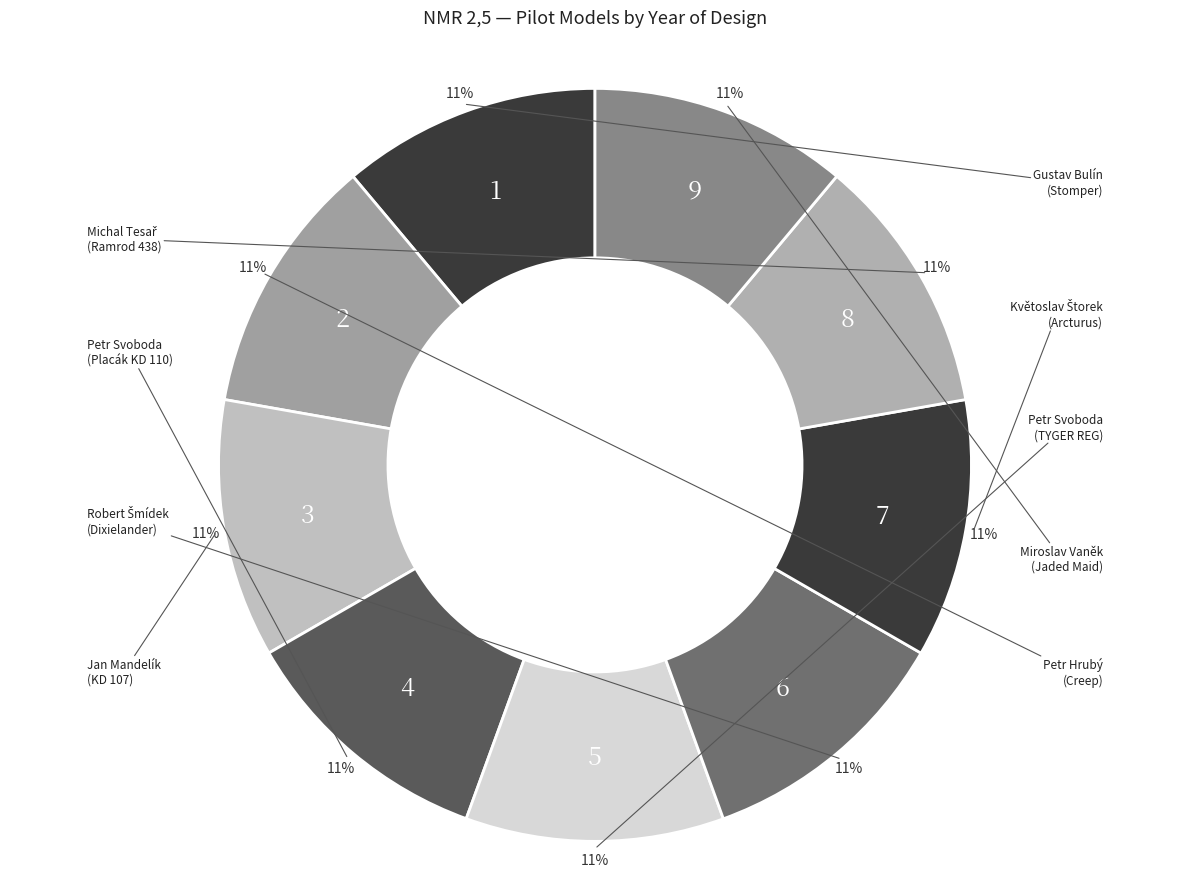

Which slice is the largest?

Robert Šmídek
(Dixielander)